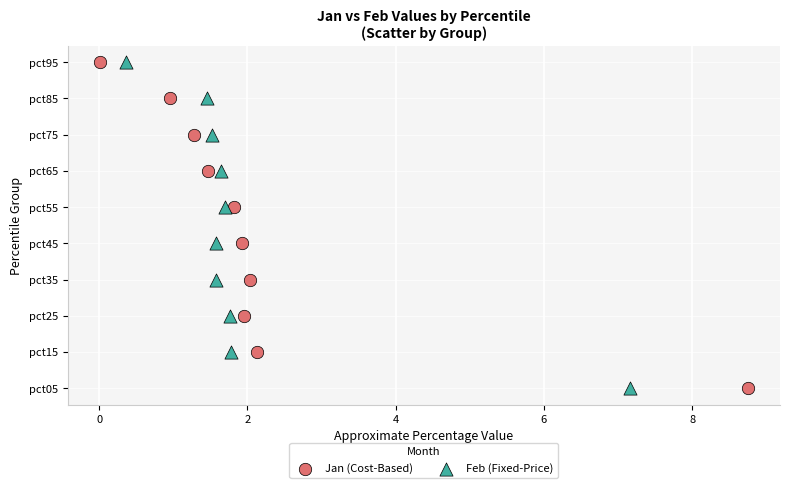

What are all the series names shown in the legend?

Jan (Cost-Based), Feb (Fixed-Price)